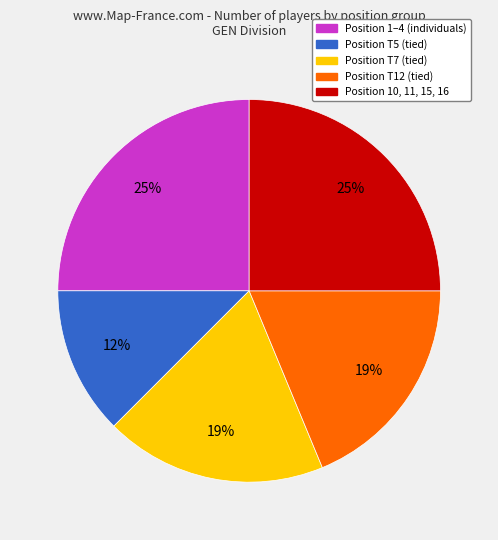

Is the sum of Position T5 (tied) and Position T12 (tied) greater than half?

No